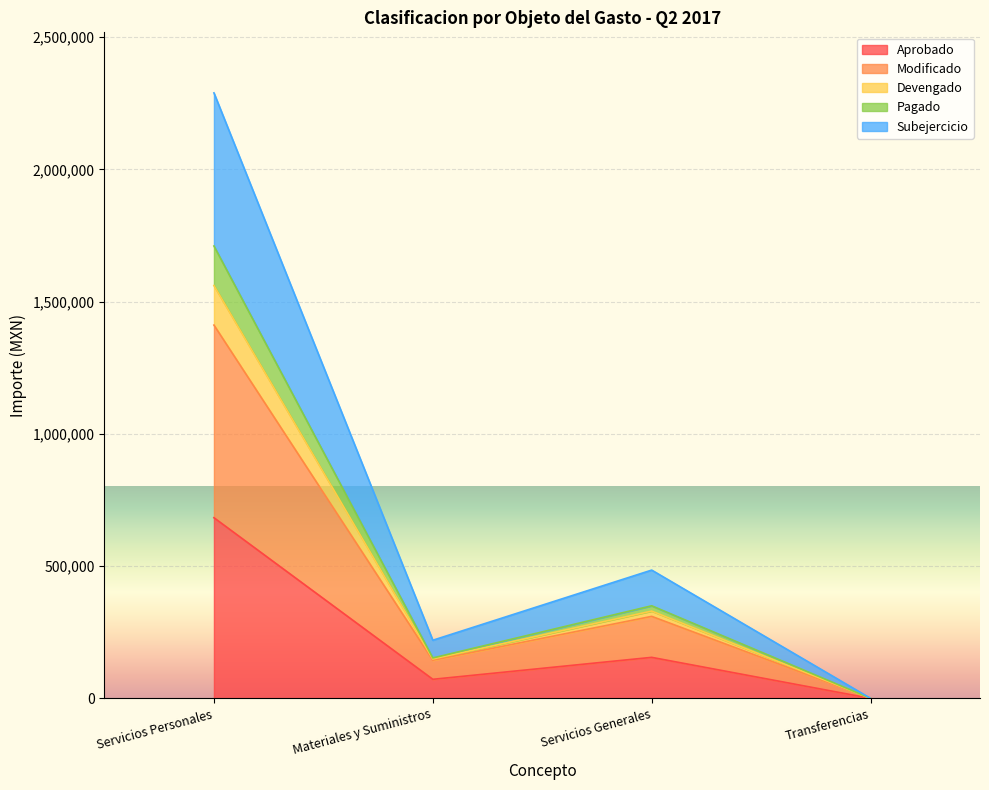

Between Servicios Personales and Servicios Generales, which is larger?

Servicios Personales